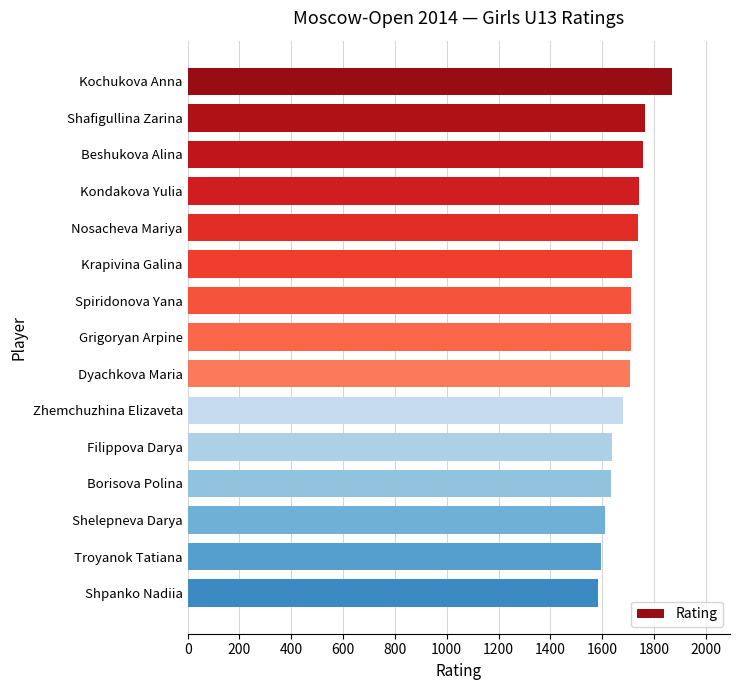

What is the greatest value displayed?

1869